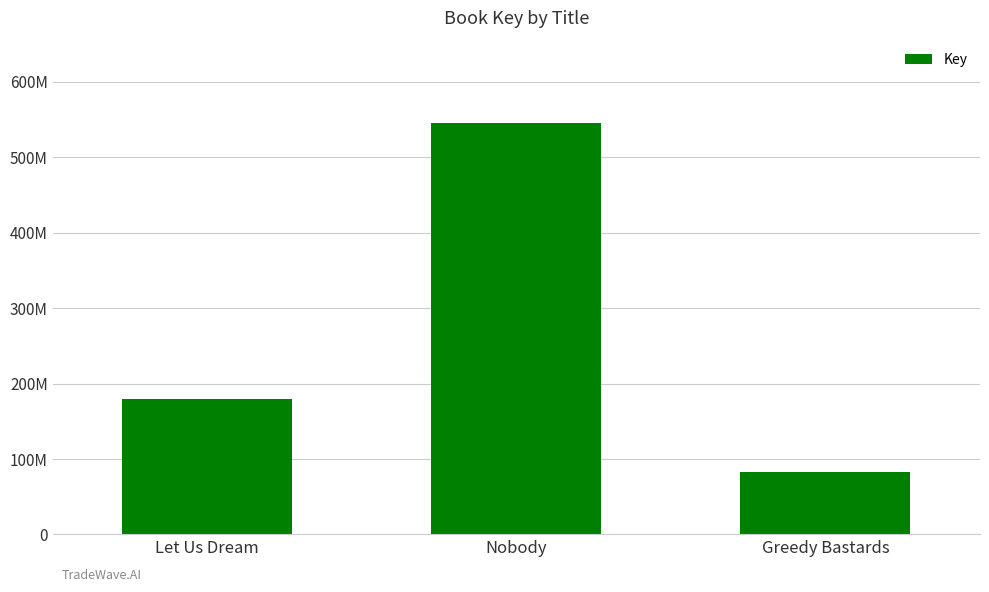

What is the label of the 3rd bar from the left?

Greedy Bastards